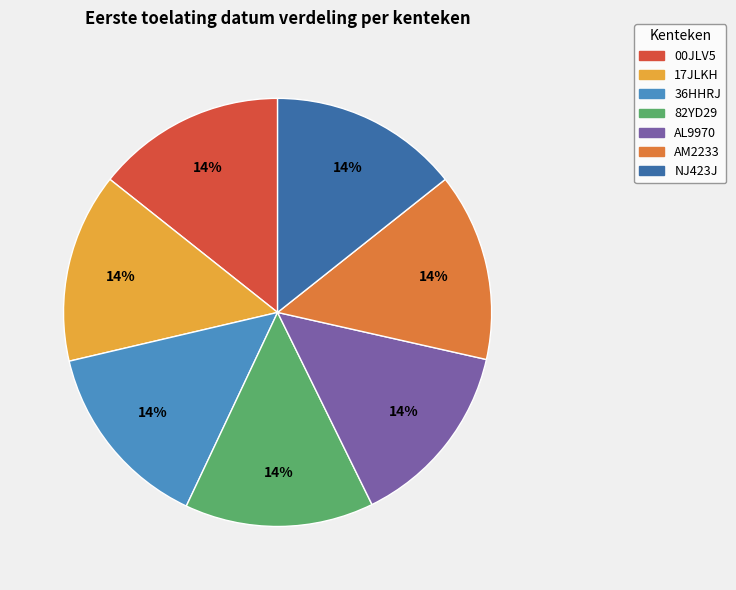

Does 82YD29 account for over 50% of the chart?

No